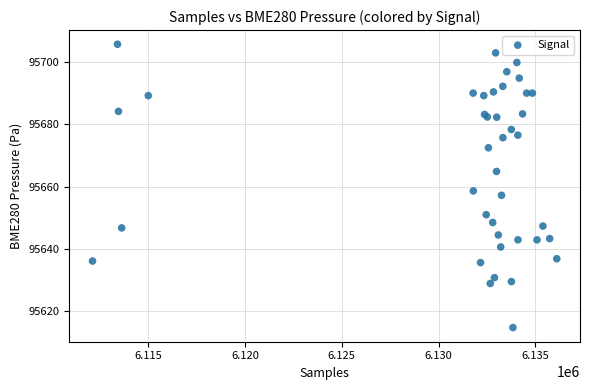

What Y value in the scatter plot is closest to 95660?

95658.6